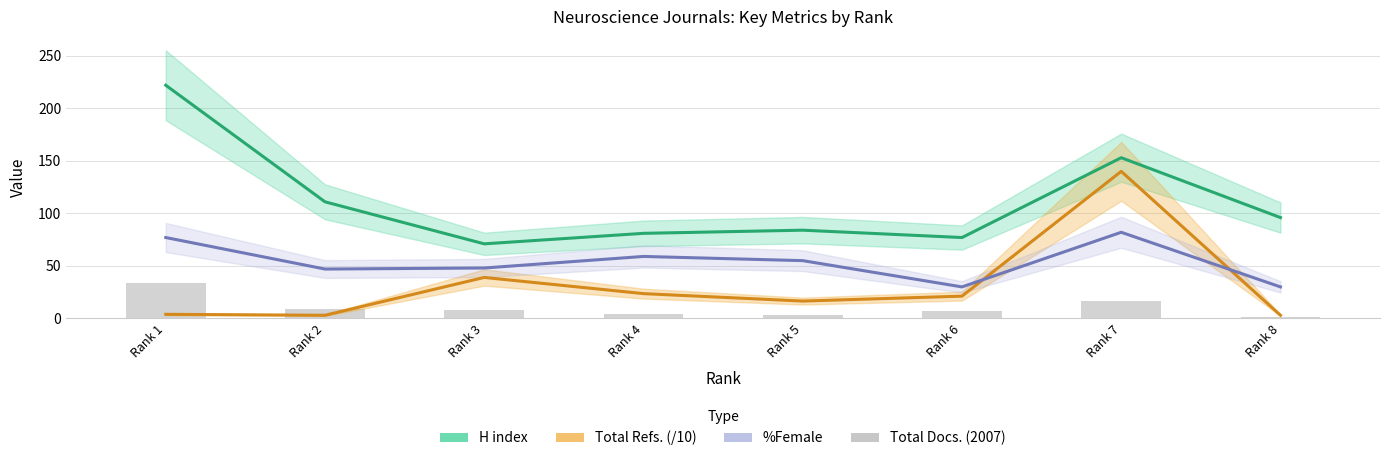

True or false: the data shows 2 at Rank 8.

False